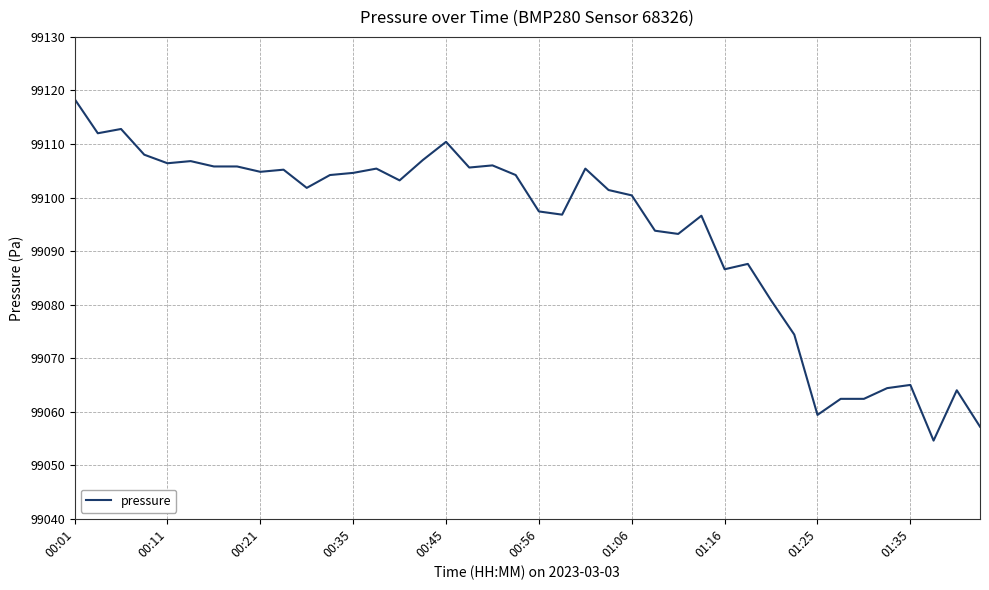

What is the greatest value displayed?

99118.4